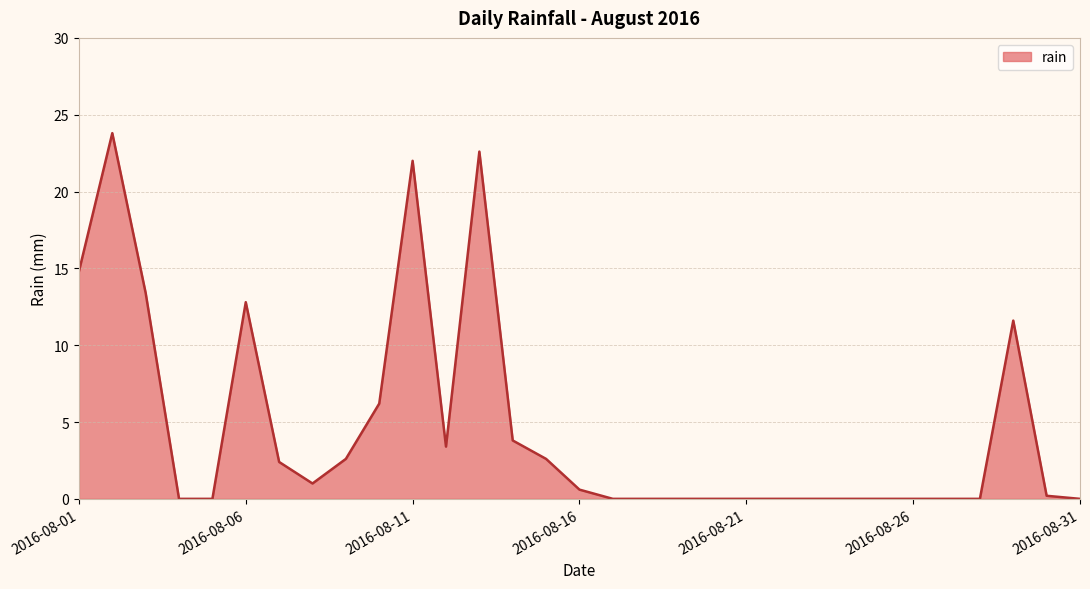

What is the maximum value shown in the chart?

23.8